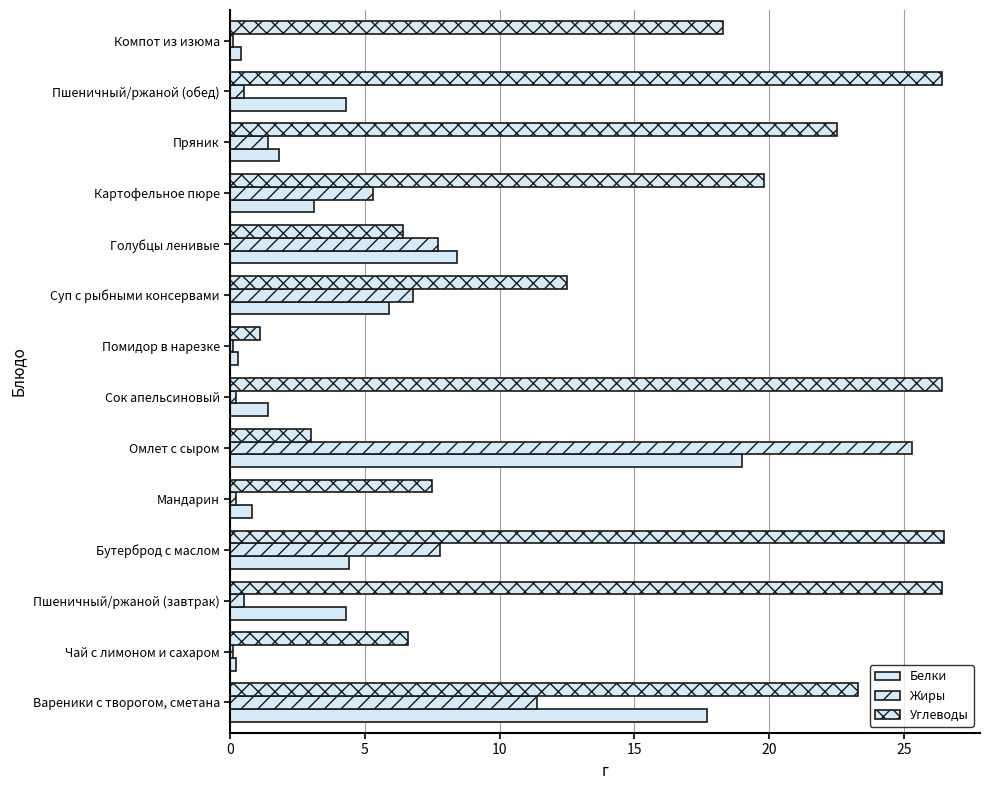

What is the minimum value for Белки?

0.2